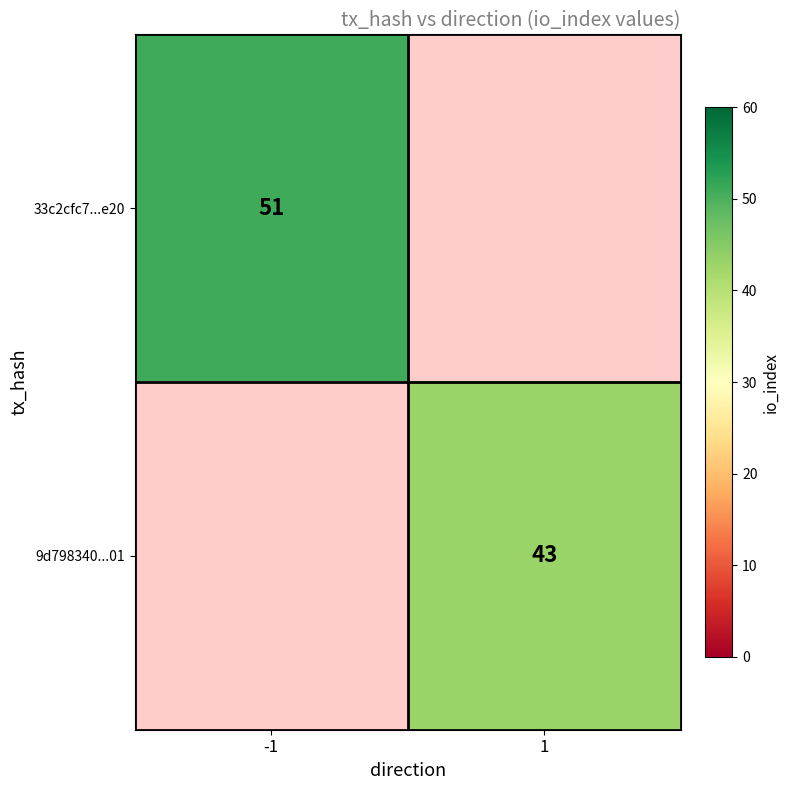

True or false: 9d798340...01 has a value of 62 at 1.

False